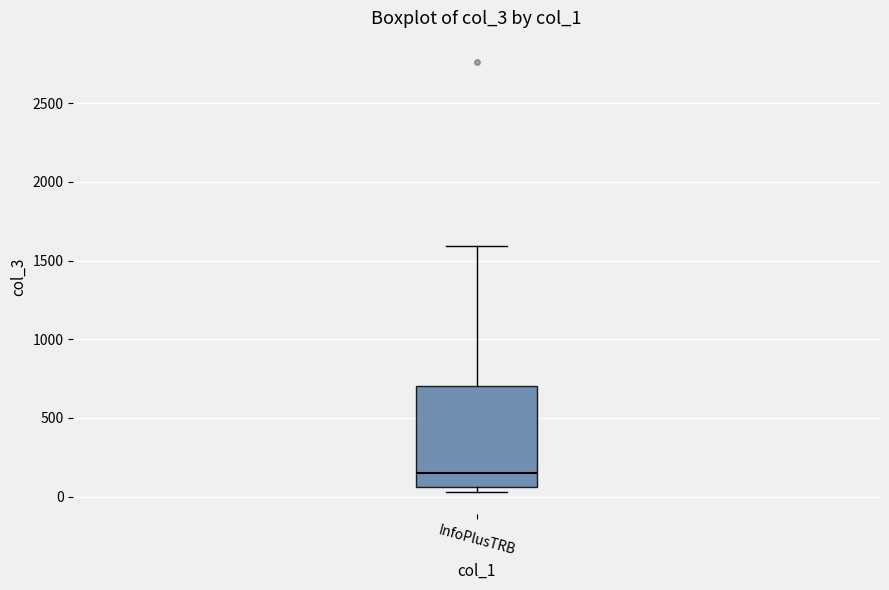

Read this box plot against the y-axis: the position of the median line, the range covered by the box, and the ends of both whiskers. The values are not printed on the chart, so give them approximately, as read against the axis.

median 150, box 50 to 700, whiskers 50 (just below the box's lower edge) to 1600